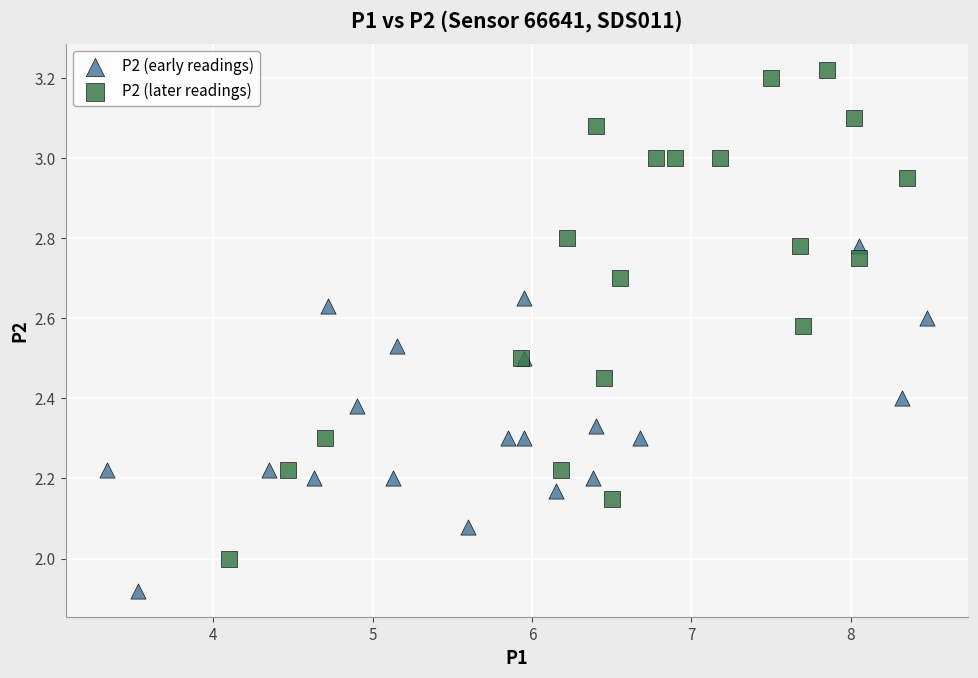

Which series reaches the minimum Y coordinate?

P2 (early readings)